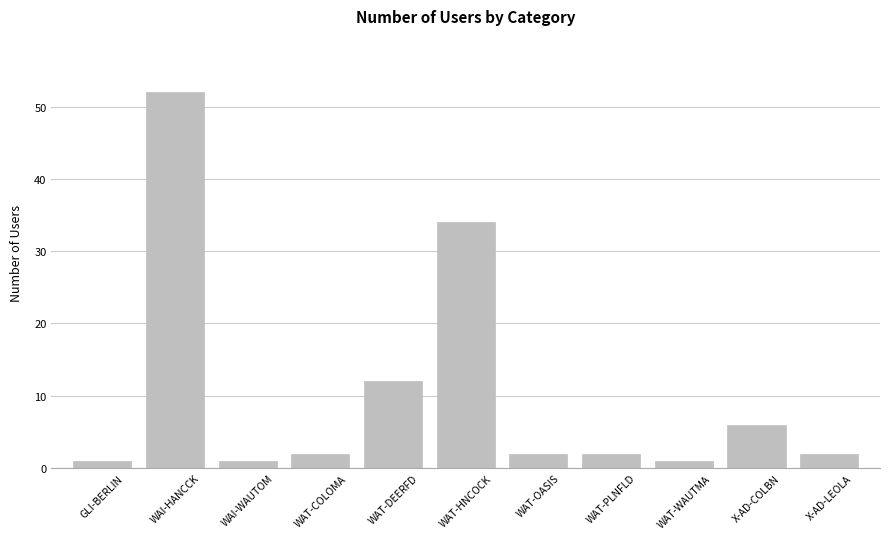

What position from the left is WAT-DEERFD?

5